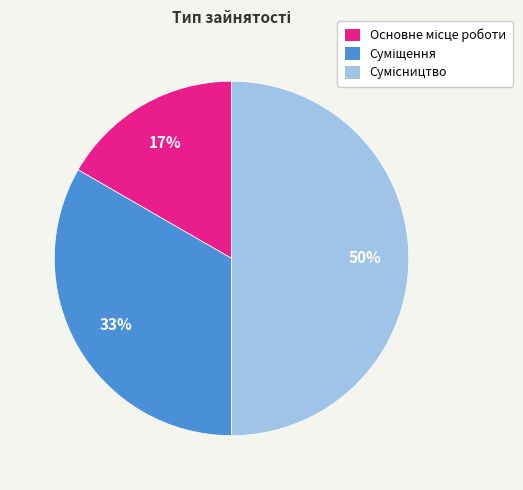

To the nearest percent, what is the average slice percentage?

33%